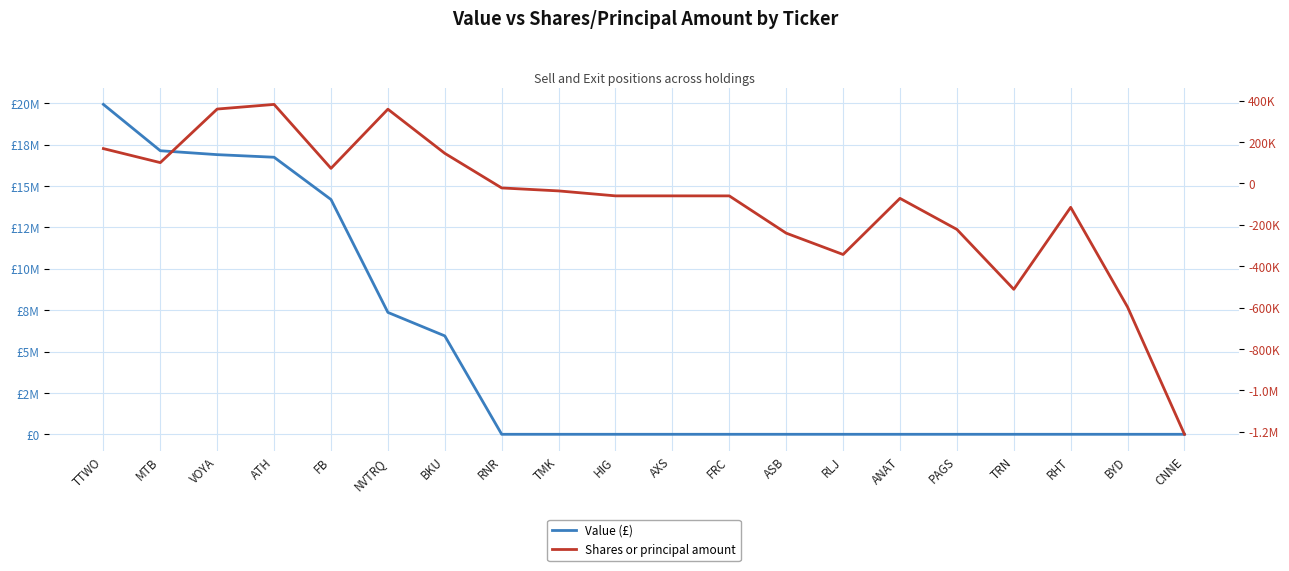

The value of Shares or principal amount at TMK is -35964. True or false?

True